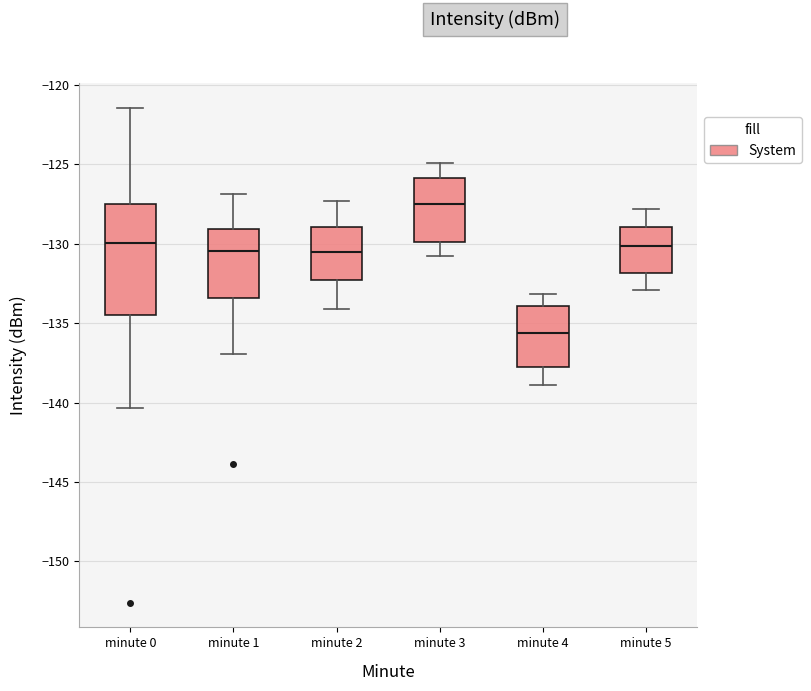

Which box is the tallest, from its lower edge to its upper edge?

minute 0